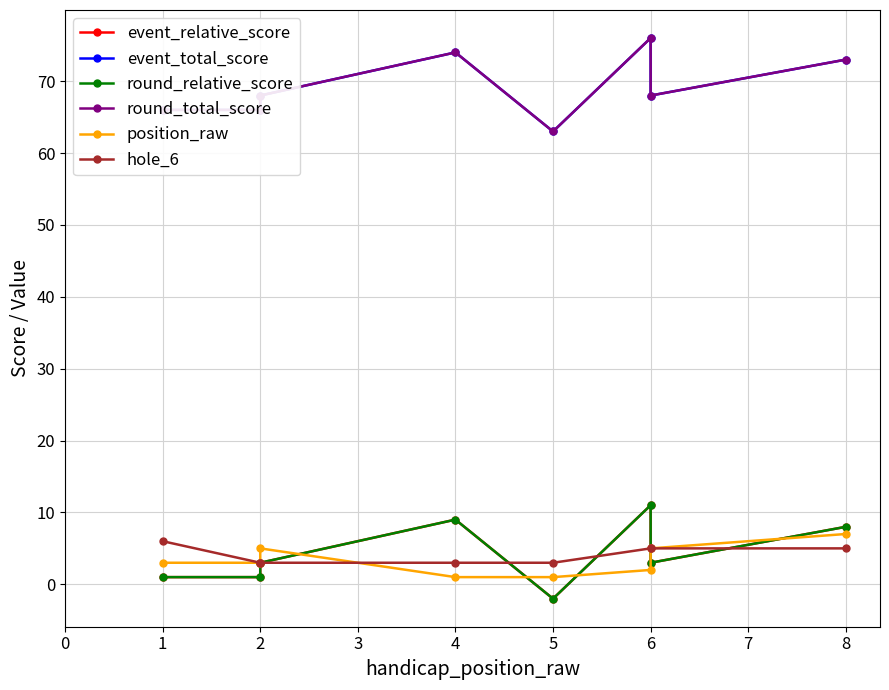

Reading right to left, transcribe all the data shown in this chart.

event_relative_score: 8	3	11	-2	9	3	1	1
event_total_score: 73	68	76	63	74	68	66	66
round_relative_score: 8	3	11	-2	9	3	1	1
round_total_score: 73	68	76	63	74	68	66	66
position_raw: 7	5	2	1	1	5	3	3
hole_6: 5	5	5	3	3	3	3	6